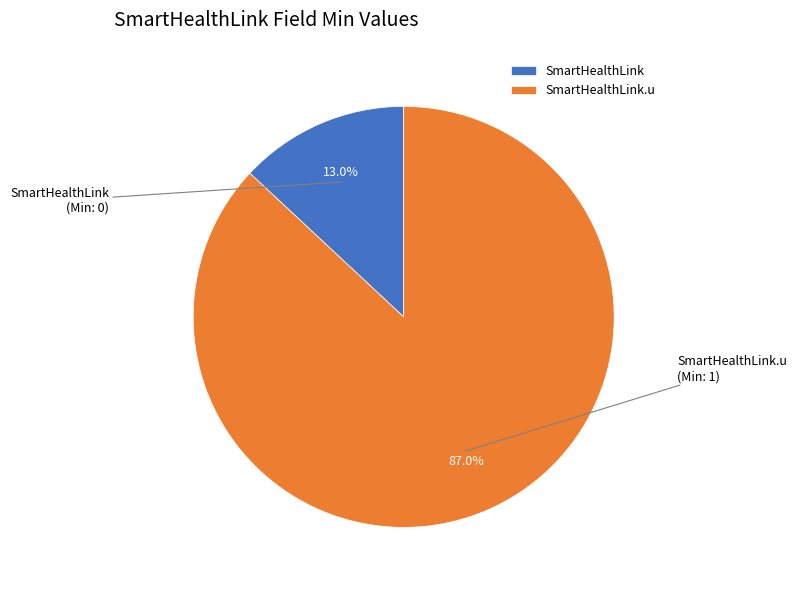

What is the smallest slice in the pie chart?

SmartHealthLink